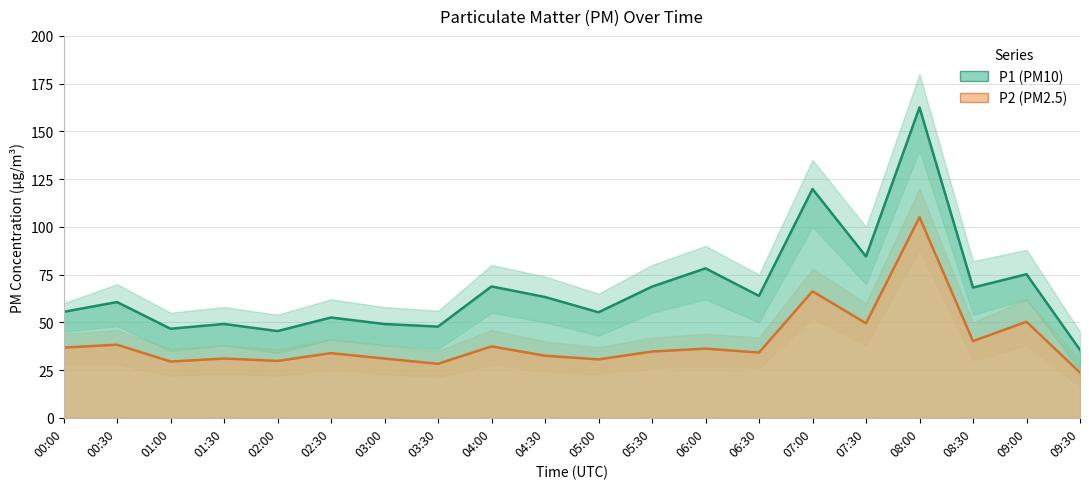

True or false: P1 (PM10) has more than 1 points higher than both neighbors.

True